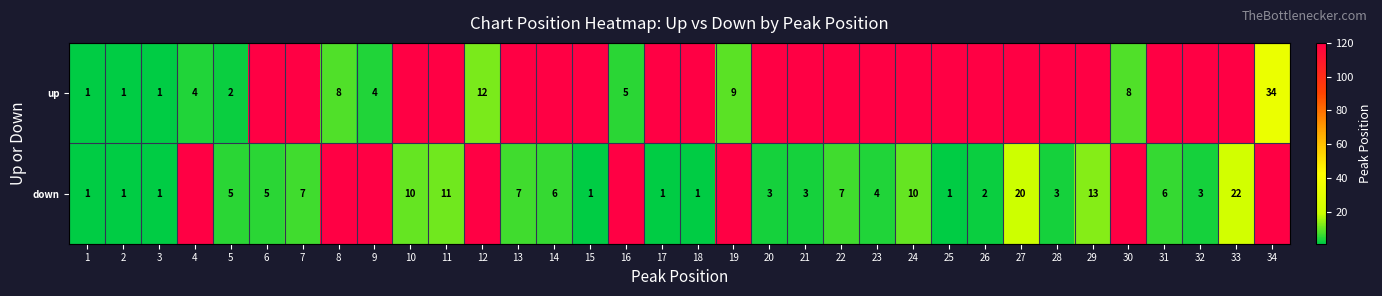

Which category has the lowest value across all series?

1